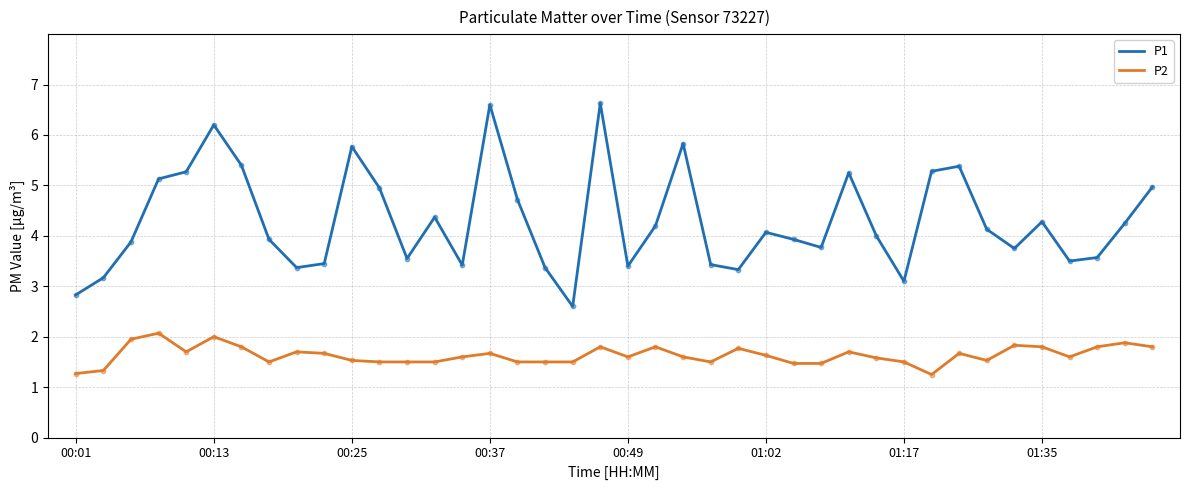

Which series has the largest range (max minus min)?

P1